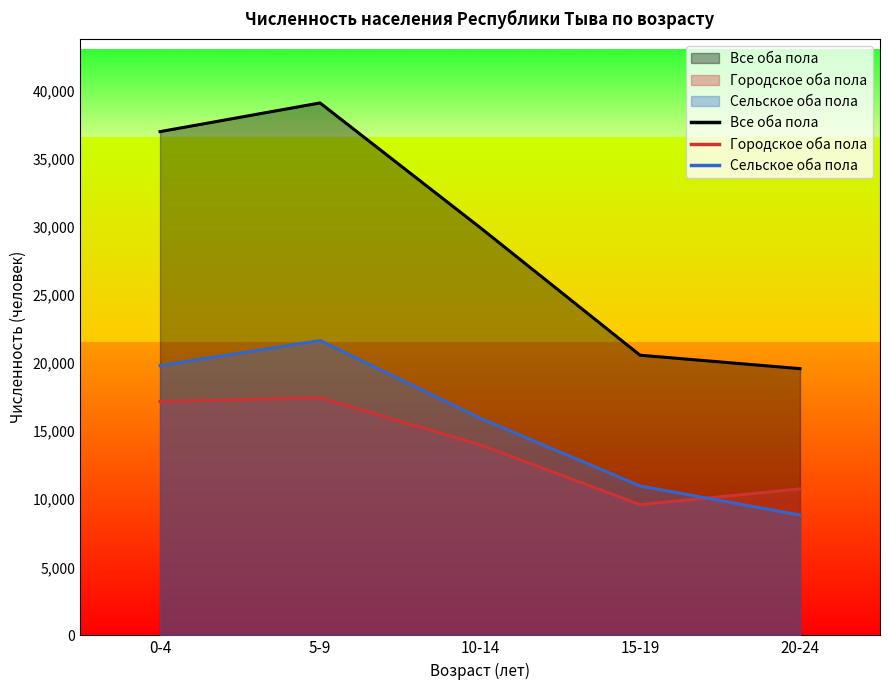

What is the smallest value displayed?

8840